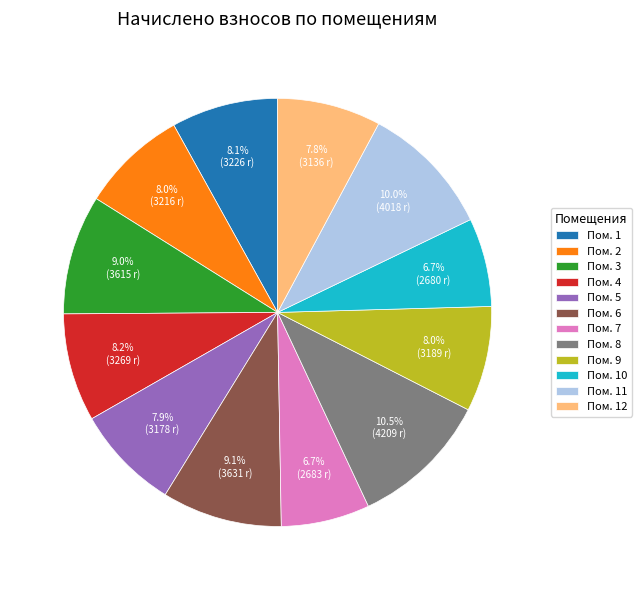

Is the sum of Пом. 10 and Пом. 12 greater than half?

No